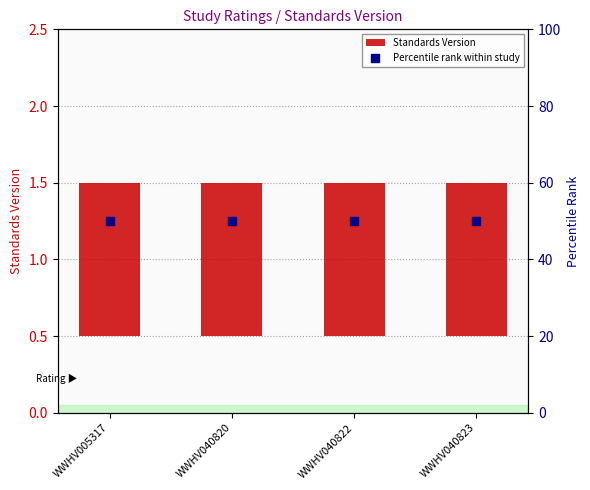

Which series has the largest total across all categories?

Percentile rank within study